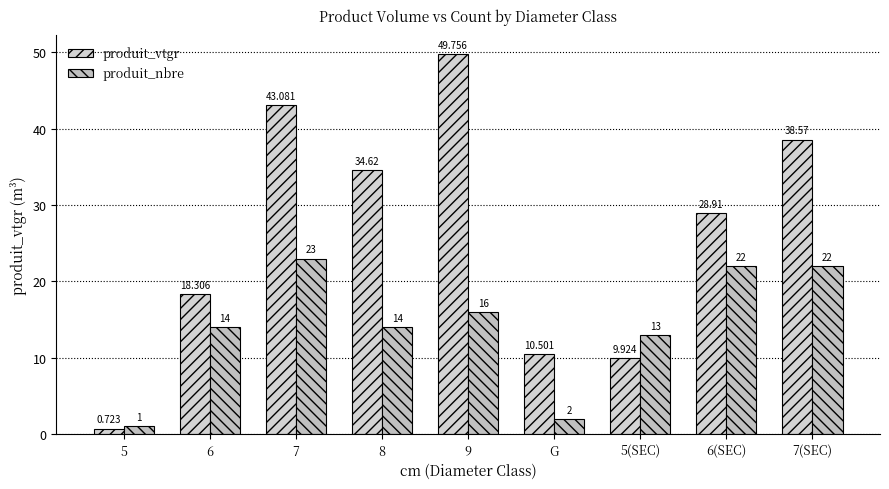

What position from the right is 7(SEC)?

1